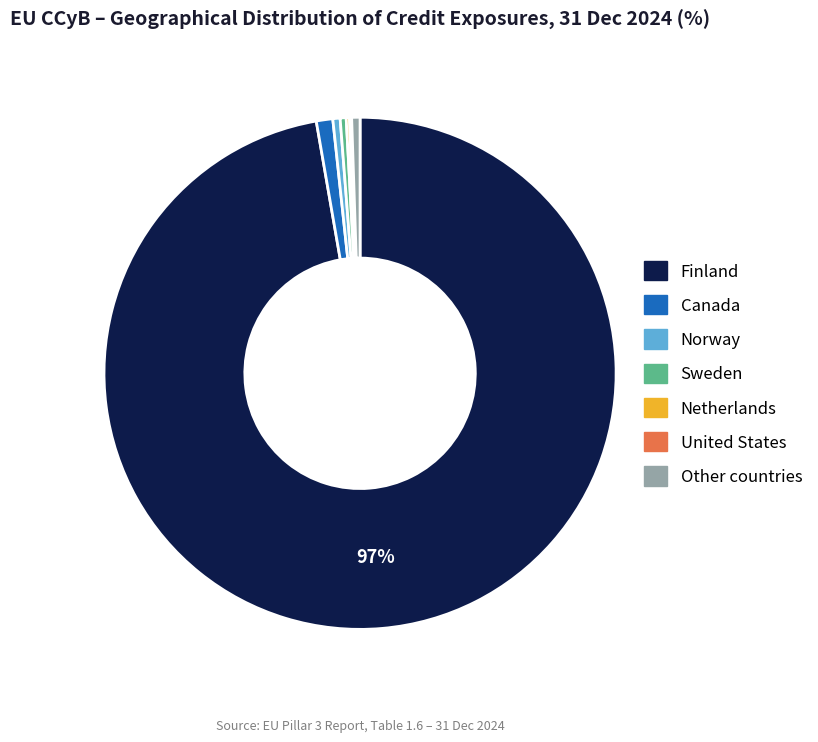

True or false: Other countries accounts for 11% of the total.

False